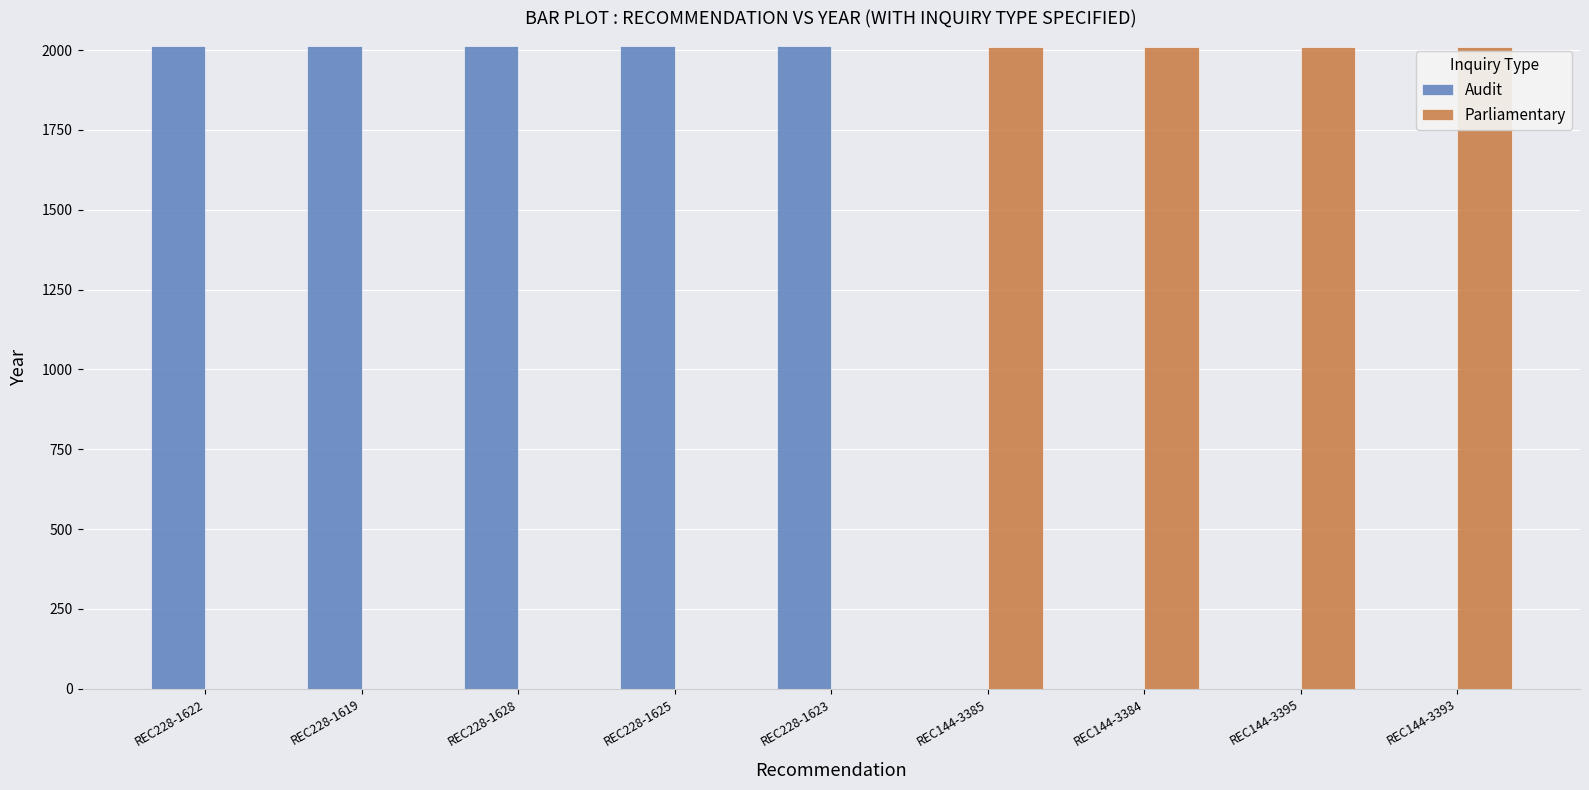

Is it true that Parliamentary equals 3299 at REC144-3393?

False